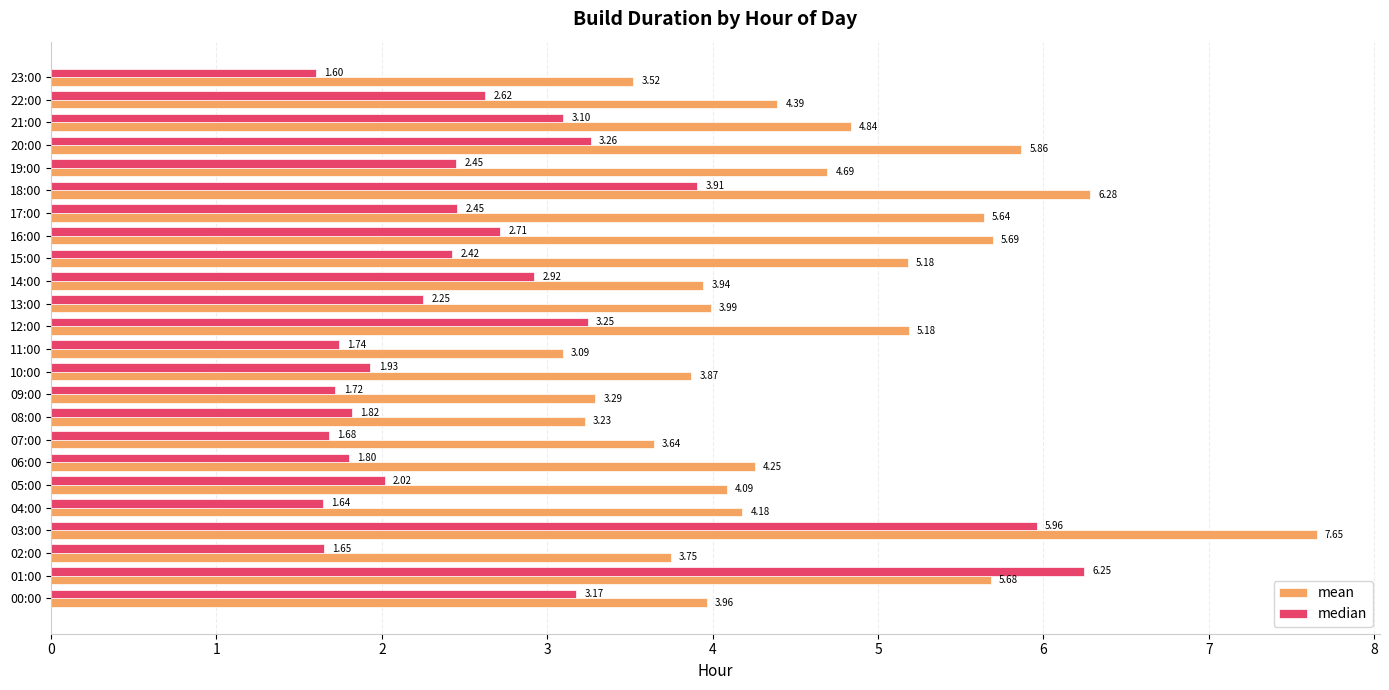

Which series changed the most between 00:00 and 11:00?

median